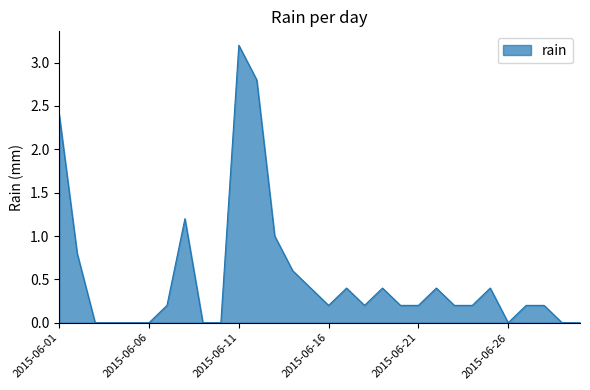

What is the greatest value displayed?

3.2